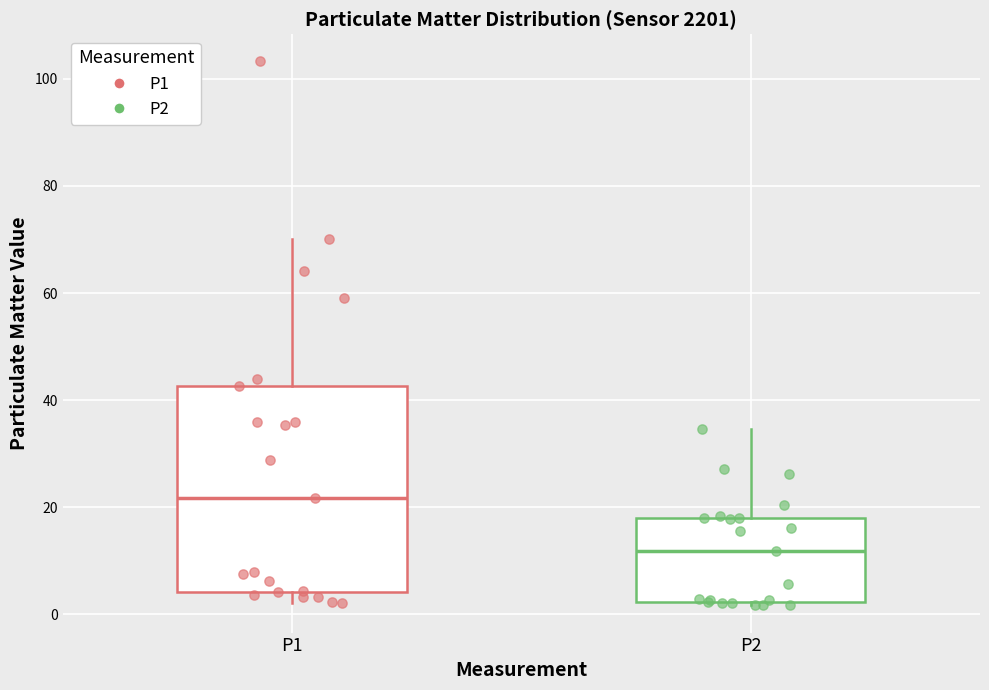

Reading left to right, transcribe this box plot: for each box, give where its median line is, the range the box spans, and where its two whiskers end, as read against the y-axis. The values are not printed on the chart, so give them approximately, as read against the axis.

P1: median 22, box 4 to 42, whiskers 2 to 70
P2: median 12, box 2 to 18, whiskers 2 (just below the box's lower edge) to 34